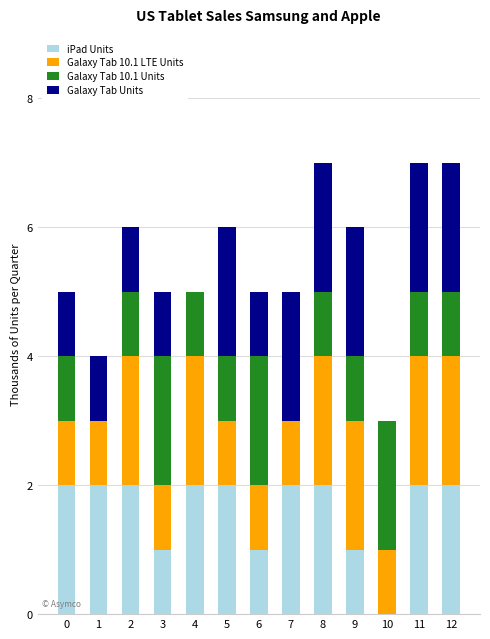

What is the total value across all series at 8?

7